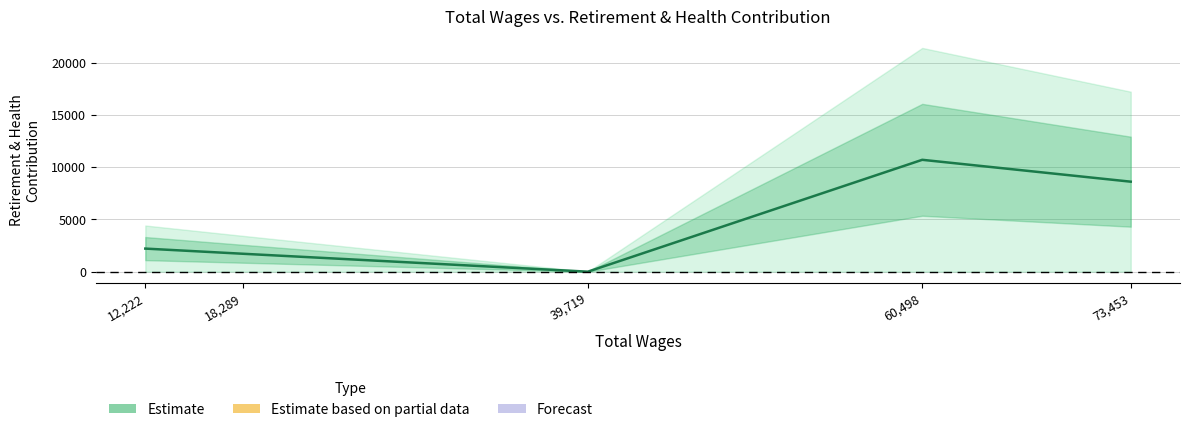

Is it true that the value at 60,498 is 6317?

False